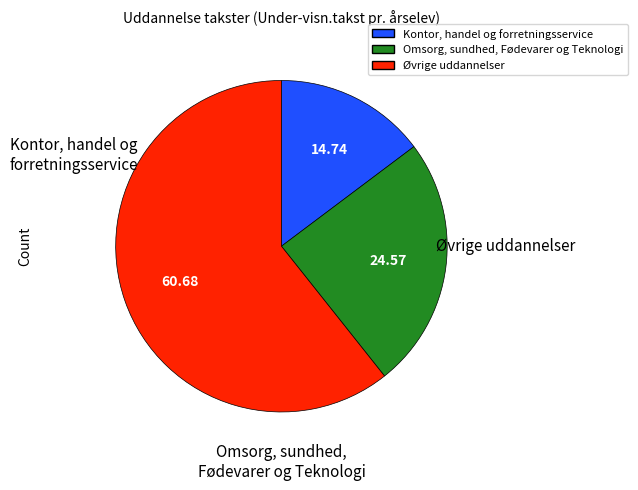

Do Kontor, handel og forretningsservice and Omsorg, sundhed, Fødevarer og Teknologi together represent more than half of the pie?

No